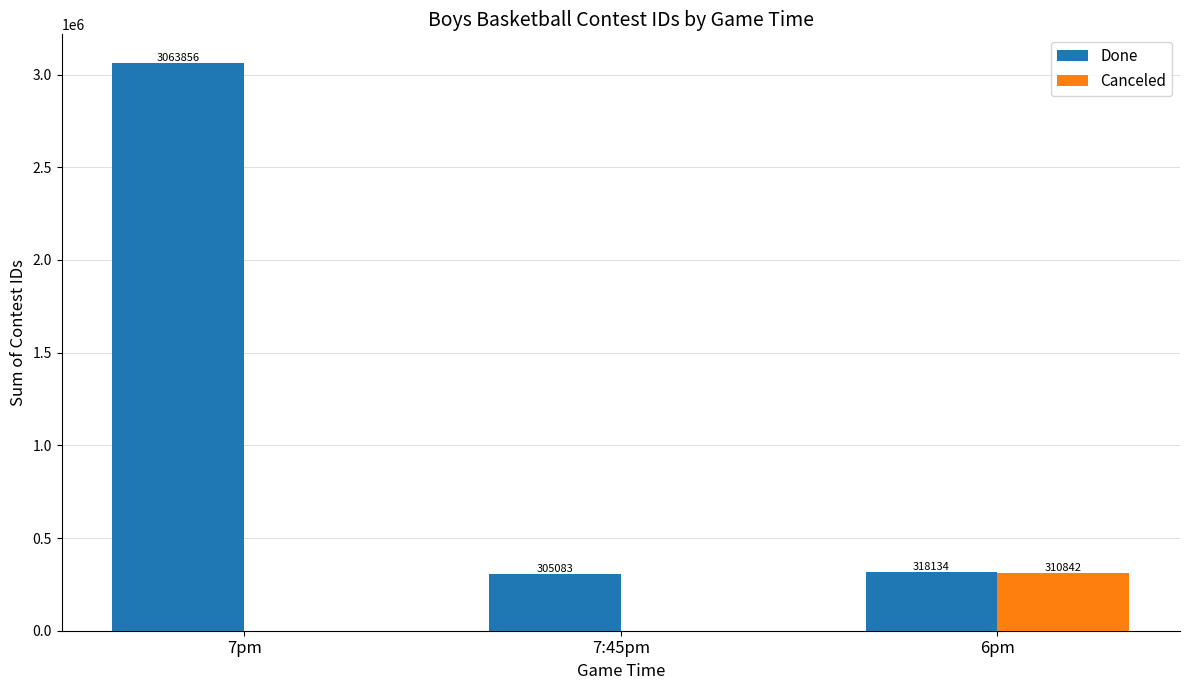

What is the spread (max minus min) of values at 6pm?

7292